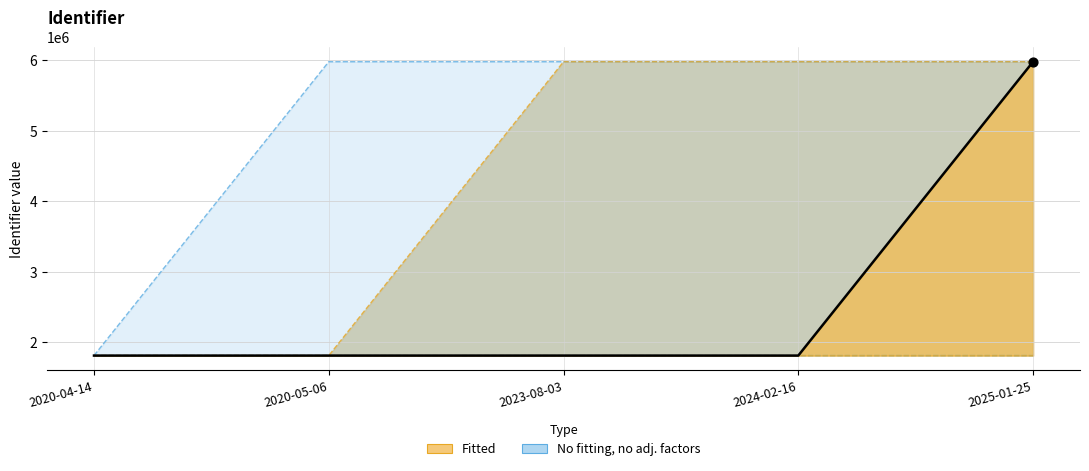

What is the ratio of the value at 2020-04-14 to the value at 2023-08-03?

1.0